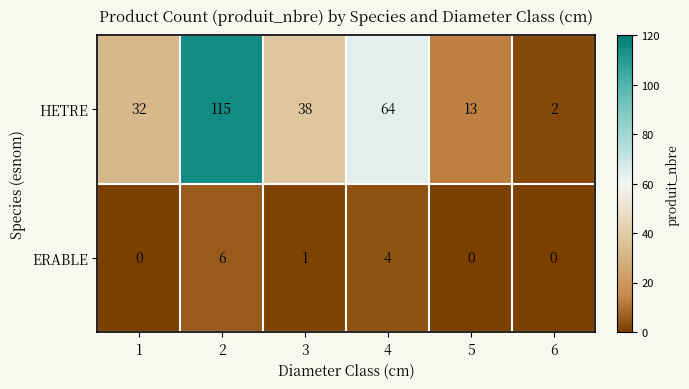

List the series in order of their peak value, highest first.

HETRE, ERABLE